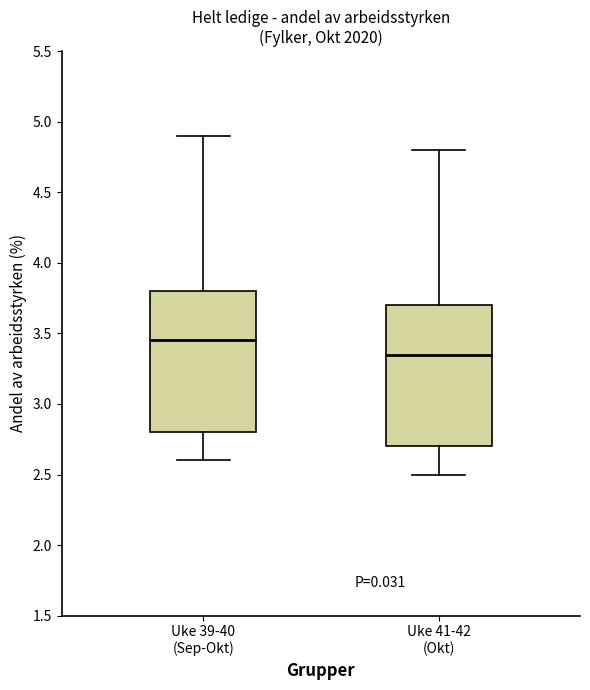

Reading left to right, read every box against the y-axis: the position of its median line, the range the box covers, and the ends of its whiskers. The values are not printed on the chart, so give them approximately, as read against the axis.

Uke 39-40 (Sep-Okt): median 3.45, box 2.80 to 3.80, whiskers 2.60 to 4.90
Uke 41-42 (Okt): median 3.35, box 2.70 to 3.70, whiskers 2.50 to 4.80